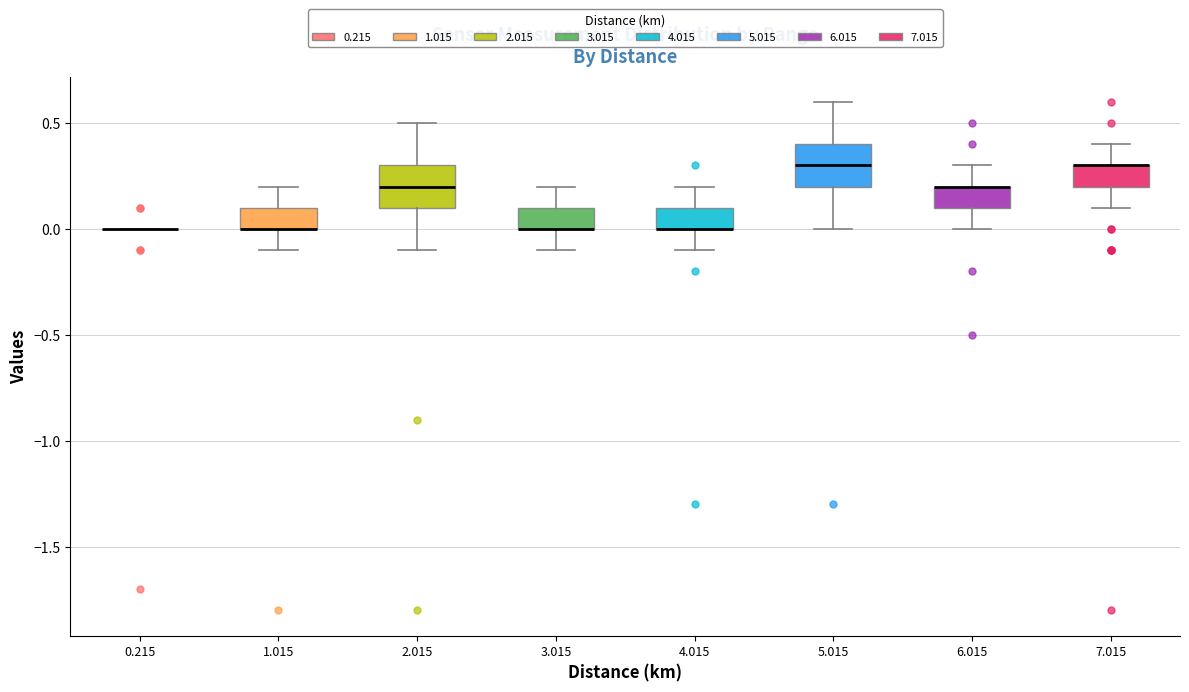

Reading left to right, read every box against the y-axis: the position of its median line, the range the box covers, and the ends of its whiskers. The values are not printed on the chart, so give them approximately, as read against the axis.

0.215: box collapsed to a line at 0.0, whiskers 0.0 to 0.0
1.015: median 0.0 (drawn on the box's lower edge), box 0.0 to 0.1, whiskers -0.1 to 0.2
2.015: median 0.2, box 0.1 to 0.3, whiskers -0.1 to 0.5
3.015: median 0.0 (drawn on the box's lower edge), box 0.0 to 0.1, whiskers -0.1 to 0.2
4.015: median 0.0 (drawn on the box's lower edge), box 0.0 to 0.1, whiskers -0.1 to 0.2
5.015: median 0.3, box 0.2 to 0.4, whiskers 0.0 to 0.6
6.015: median 0.2 (drawn on the box's upper edge), box 0.1 to 0.2, whiskers 0.0 to 0.3
7.015: median 0.3 (drawn on the box's upper edge), box 0.2 to 0.3, whiskers 0.1 to 0.4